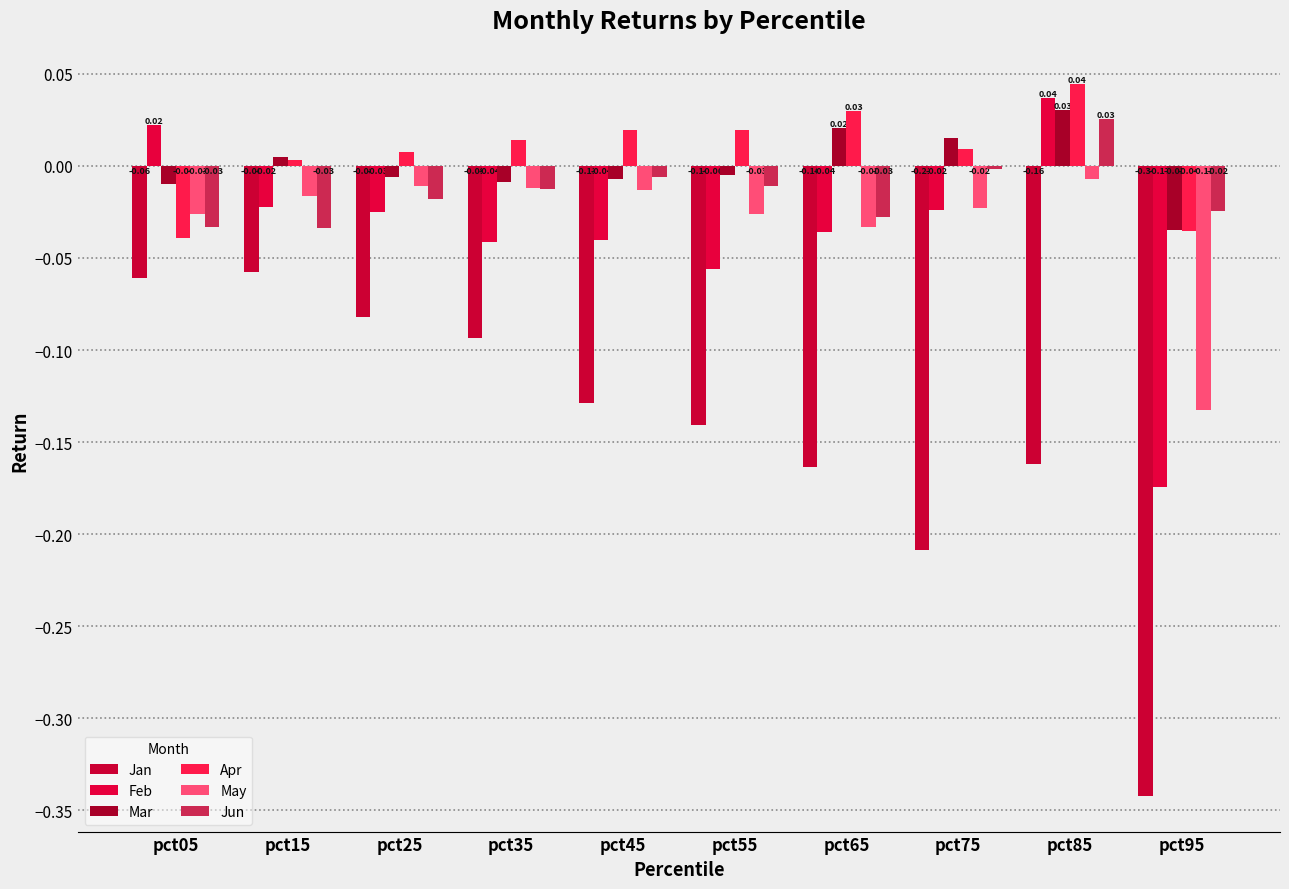

At which label does Apr reach its minimum?

pct05